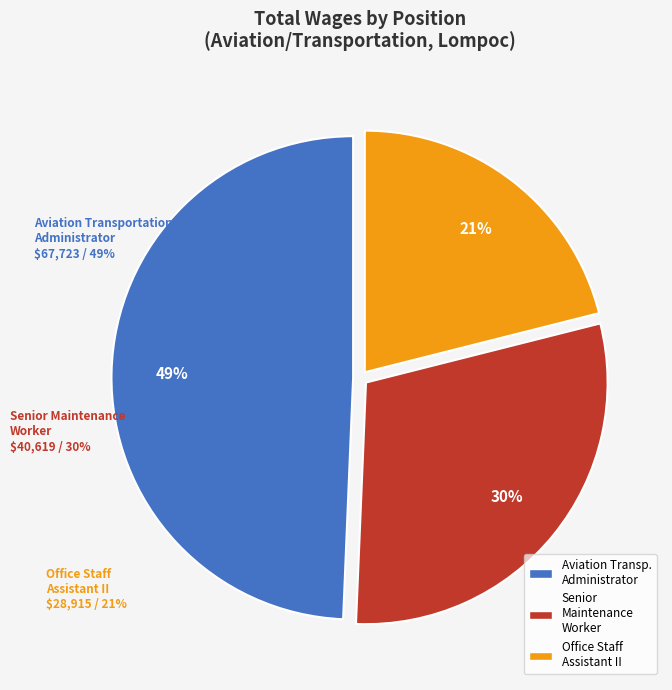

The Office Staff Assistant II slice represents 13% of the pie. True or false?

False